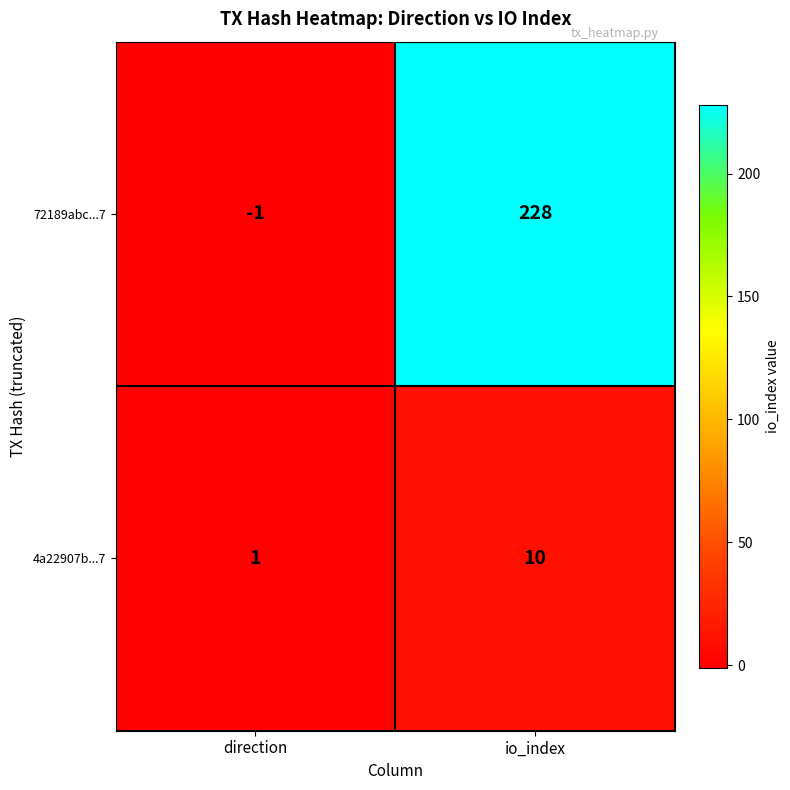

What is the maximum value shown in the chart?

228